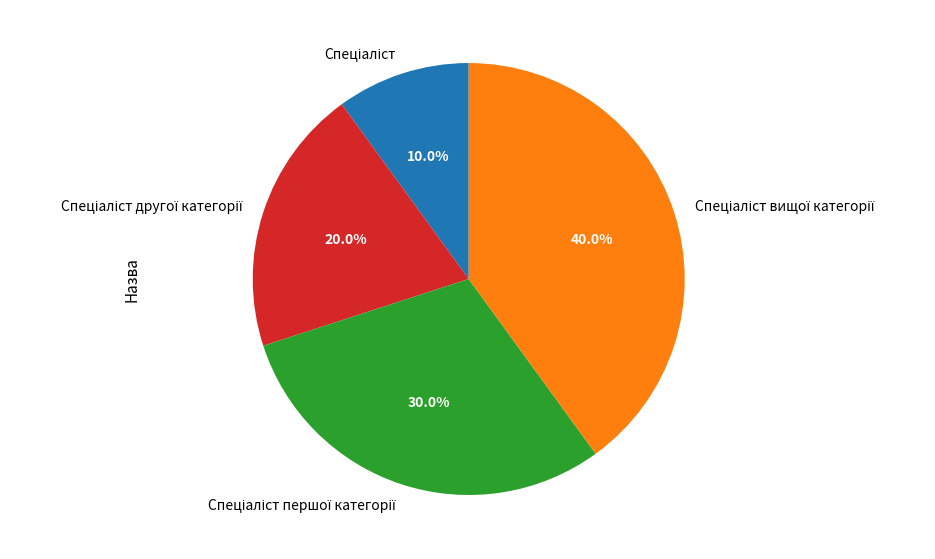

How many slices are in this pie chart?

4